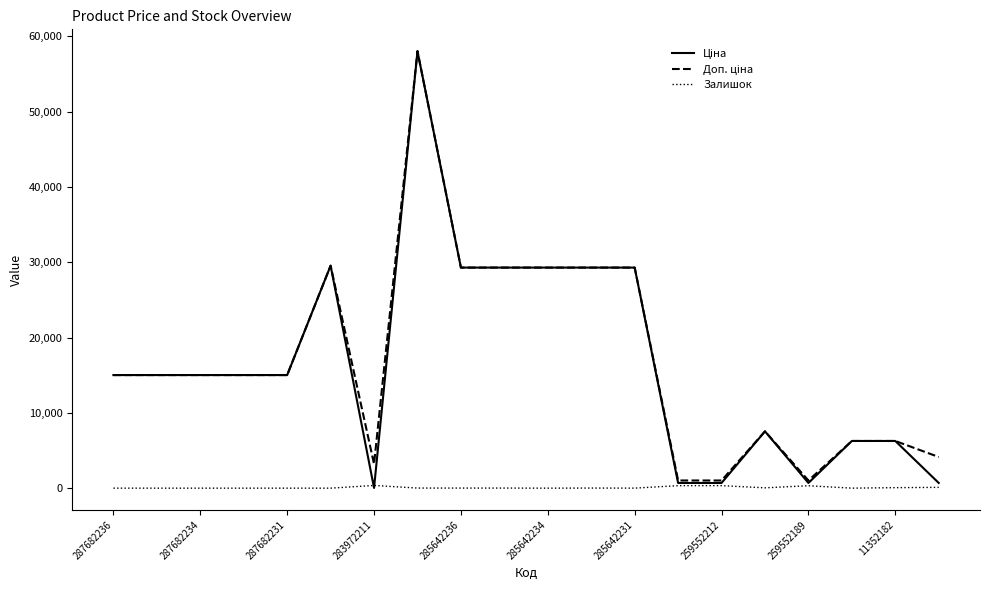

True or false: Залишок has a value of 360.0 at 283972211.

True